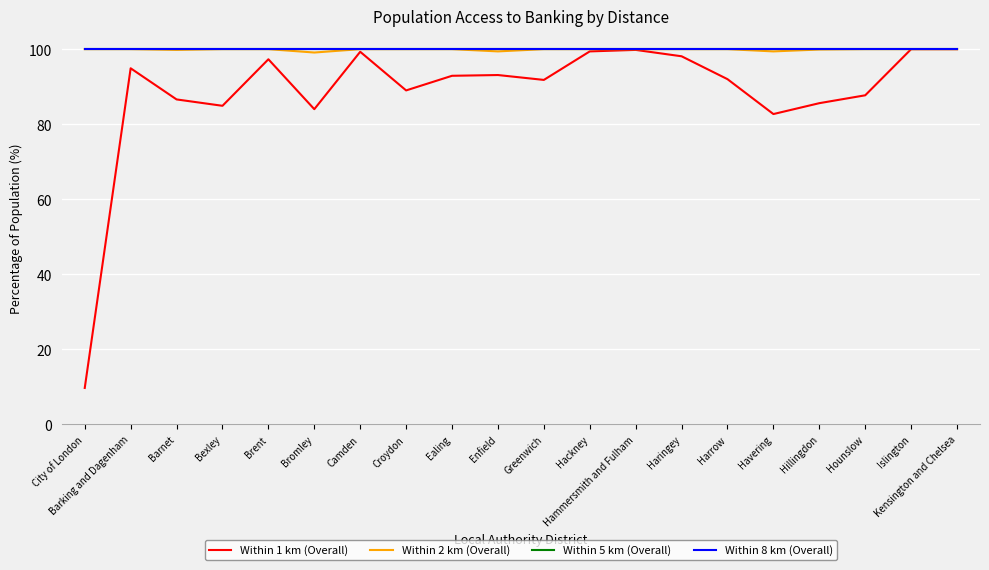

At which label does Within 5 km (Overall) reach its minimum?

City of London